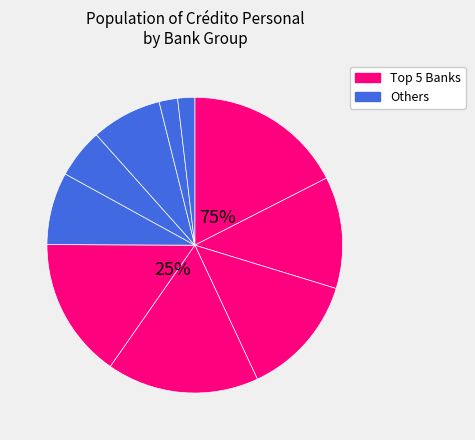

Is the sum of Banco Nacional and Caja de Ahorros greater than half?

No